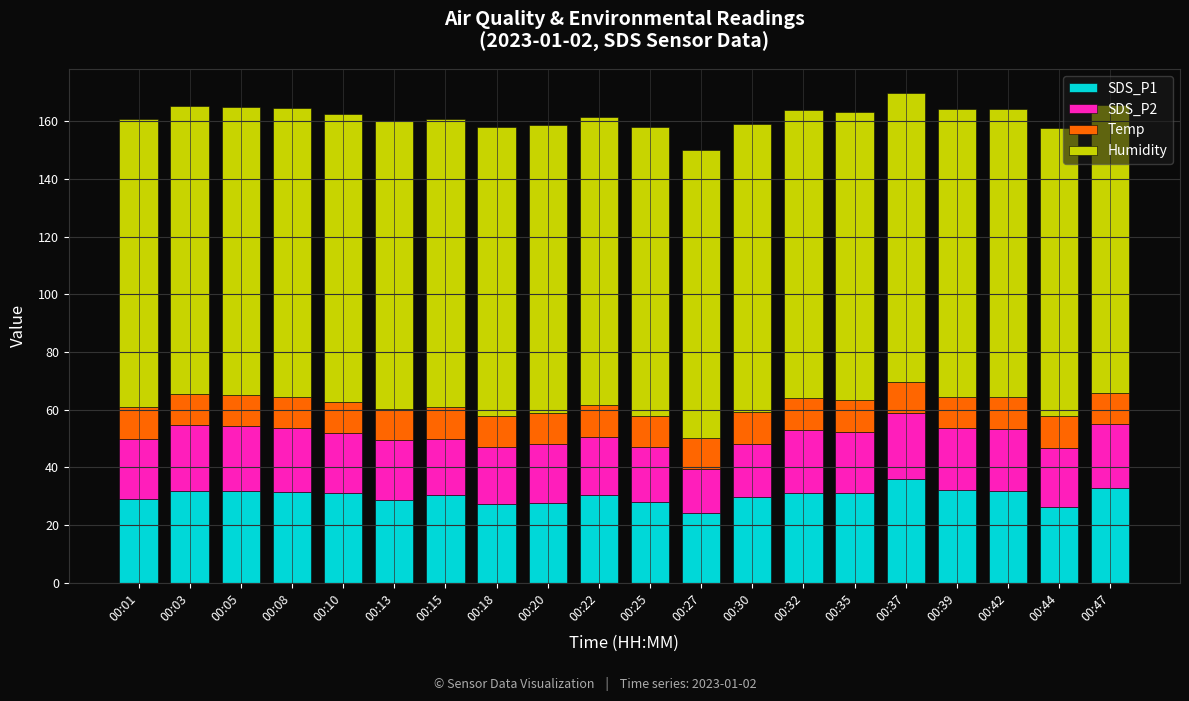

What is the highest value of the SDS_P1 series?

35.8